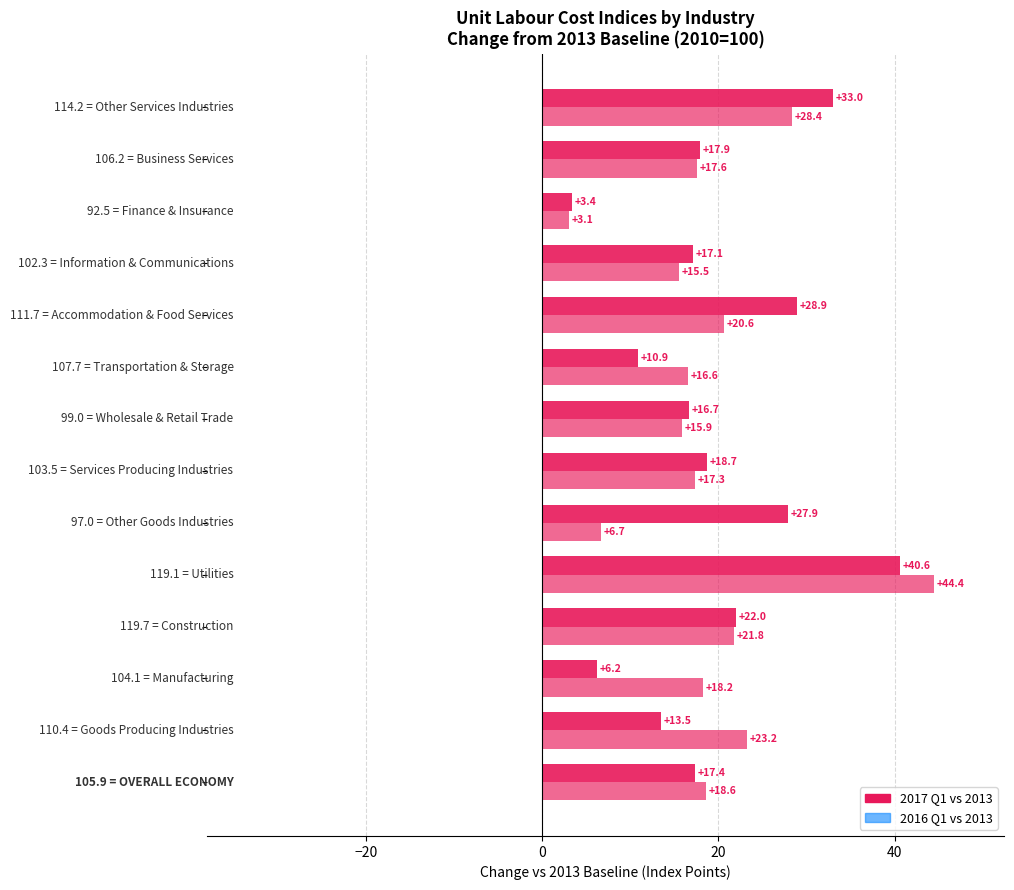

How many values in the 2016 Q1 vs 2013 series are below 18?

7